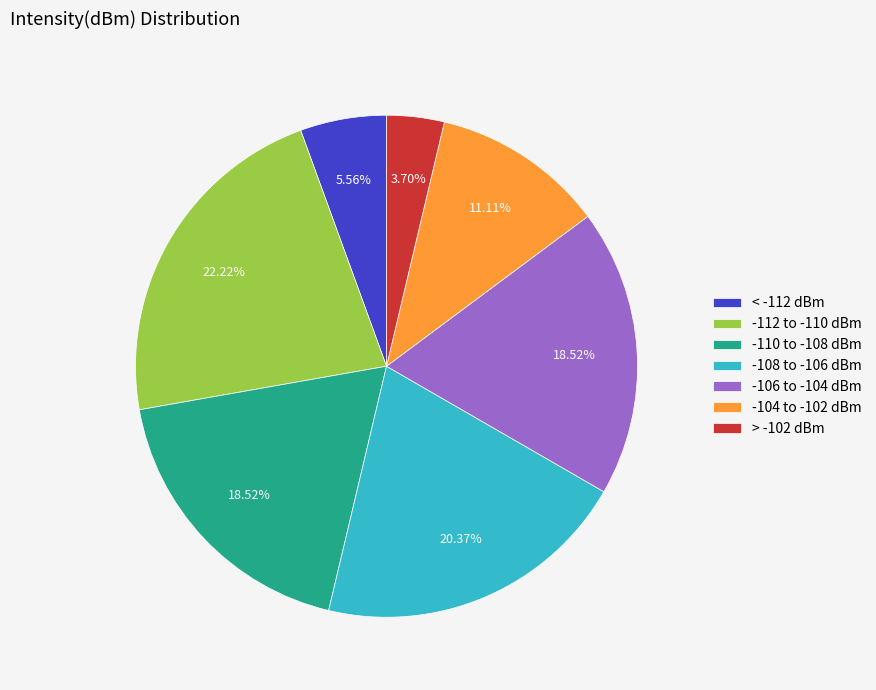

Is the sum of < -112 dBm and -108 to -106 dBm greater than half?

No